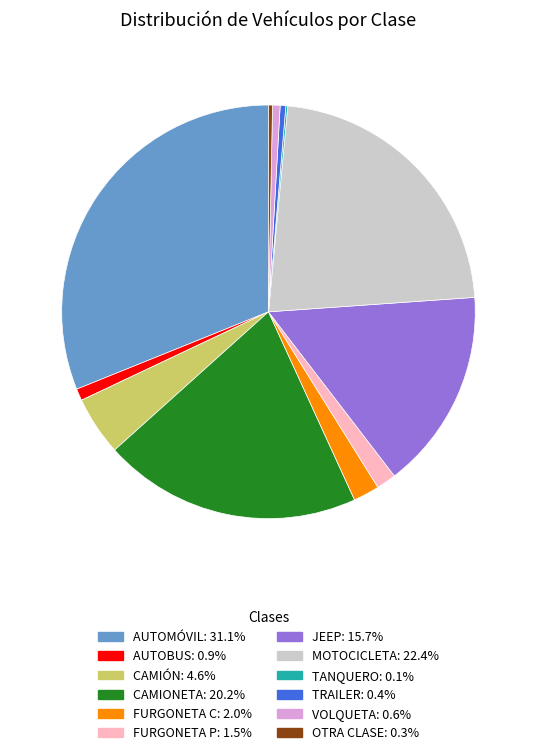

Which slice is the largest?

AUTOMÓVIL